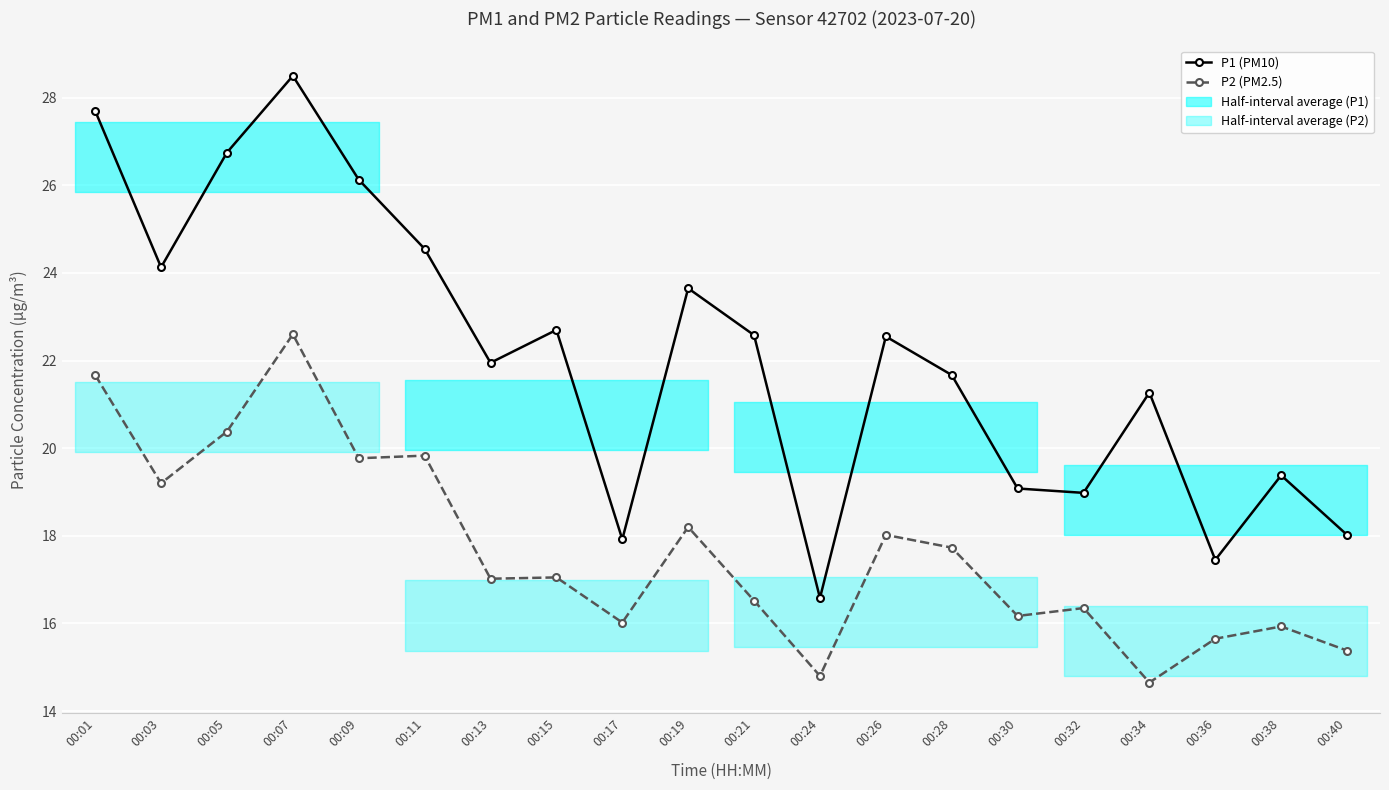

Where does the P1 (PM10) series first go above 22?

00:01